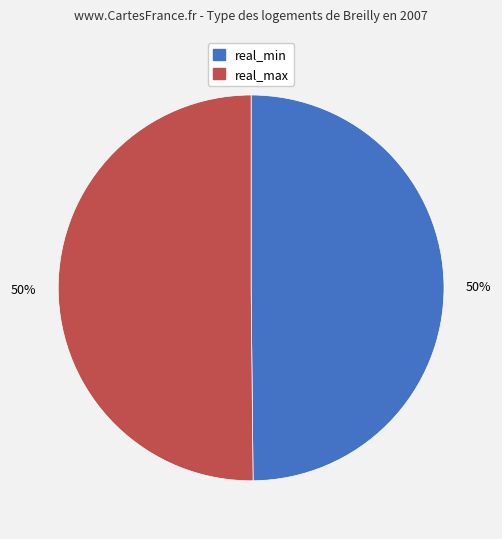

Count the number of slices in the pie.

2